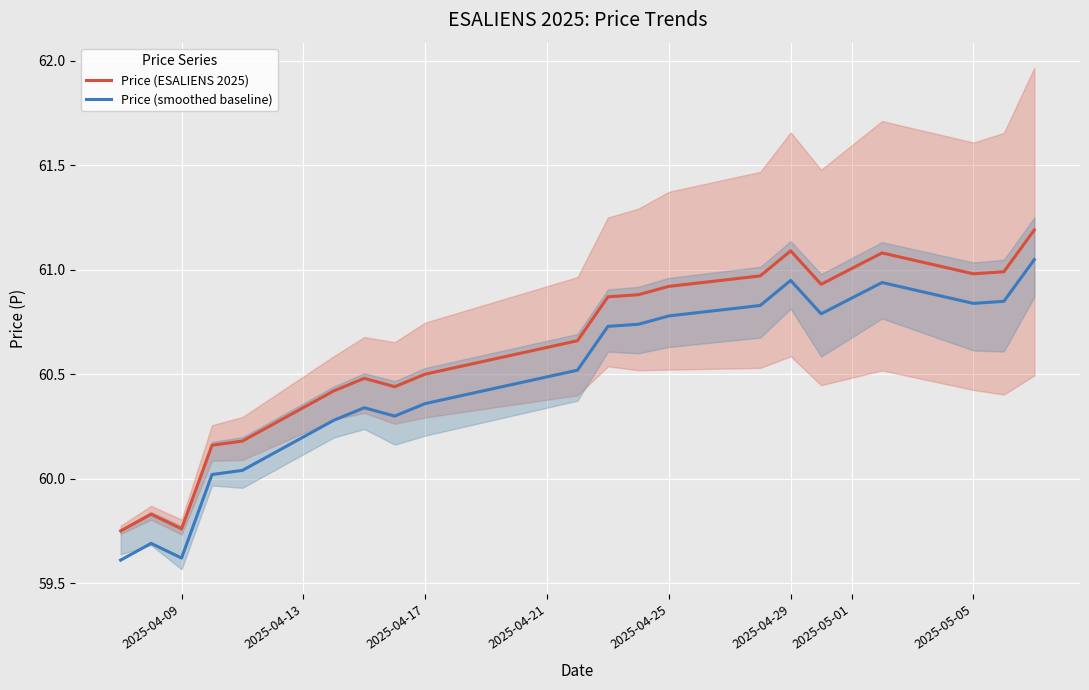

What are all the series names shown in the legend?

Price (ESALIENS 2025), Price (smoothed baseline)